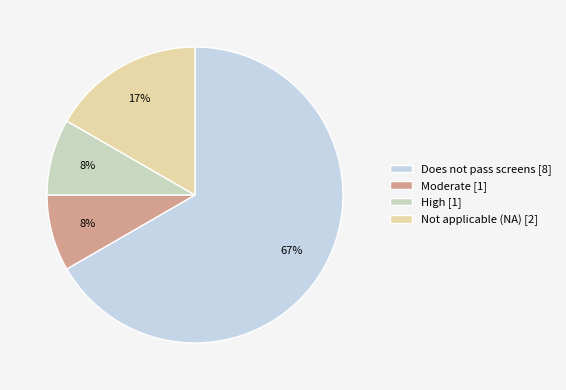

Combined, do Moderate and Does not pass screens account for over 50%?

Yes